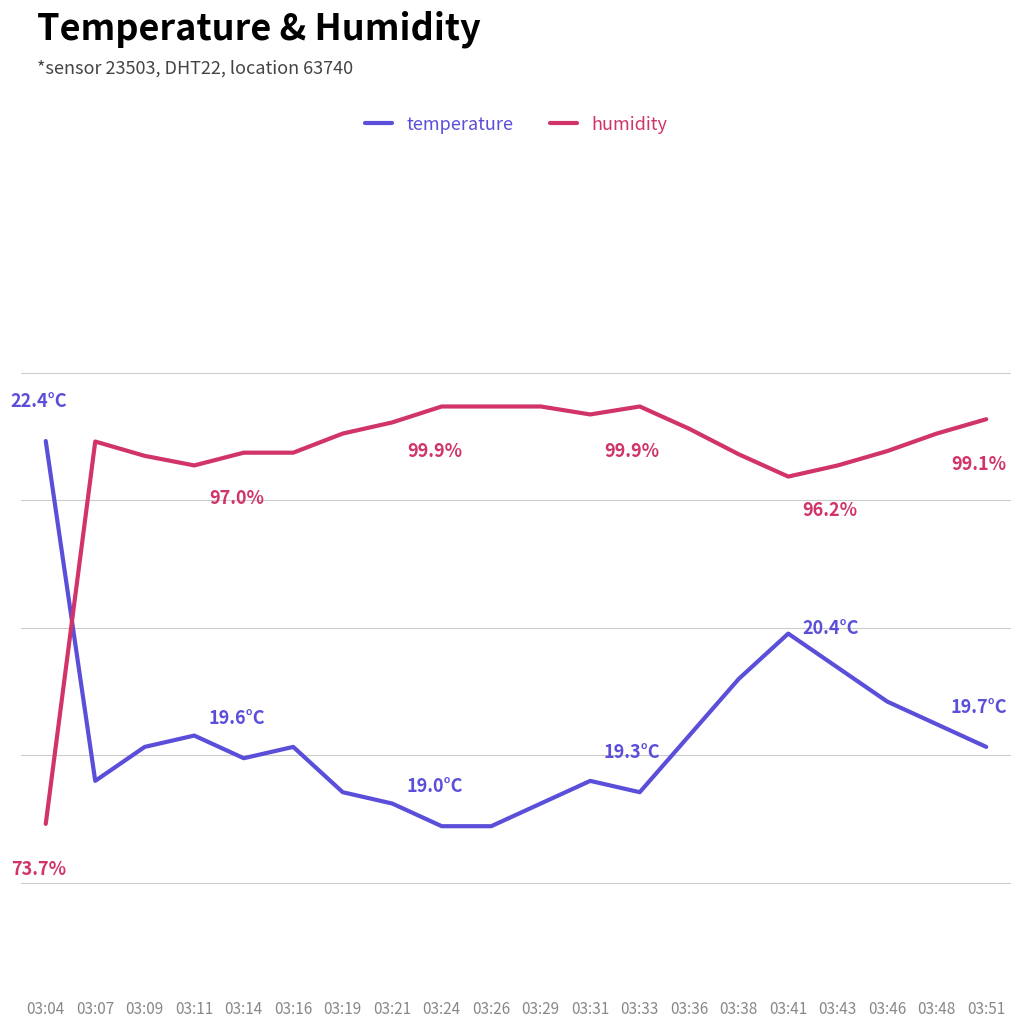

What are all the series names shown in the legend?

temperature, humidity